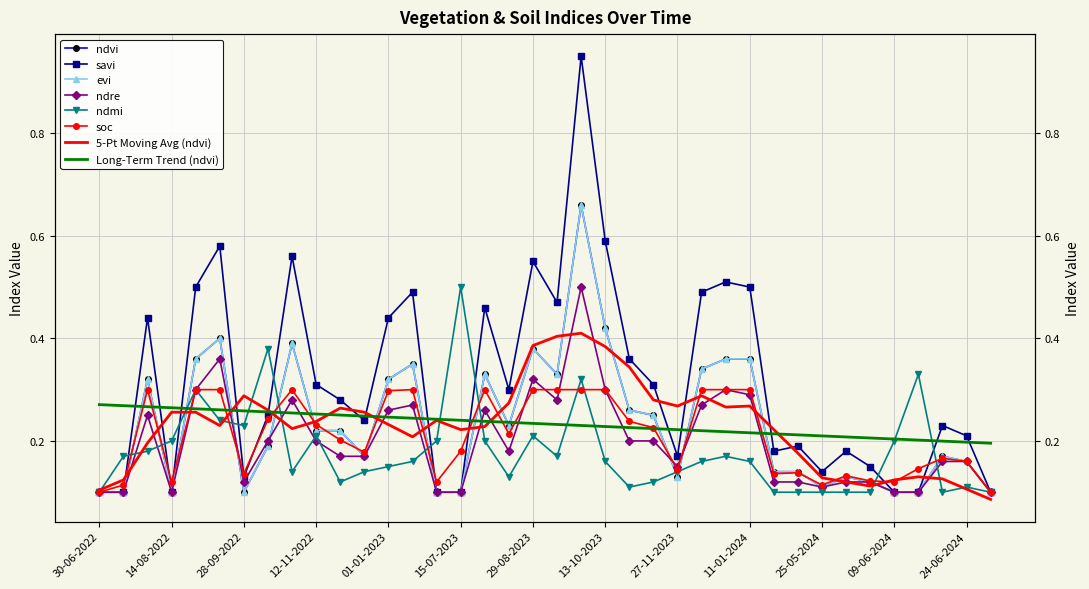

The ndvi series shows 0.2 at 28-10-2022. True or false?

False